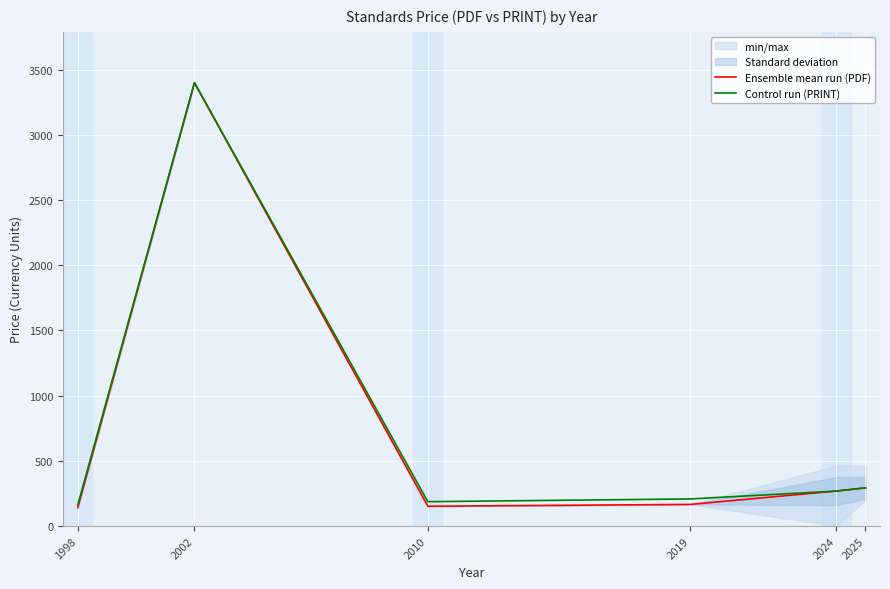

Rank the series by their maximum value, from lowest to highest.

Ensemble mean run (PDF), Control run (PRINT)